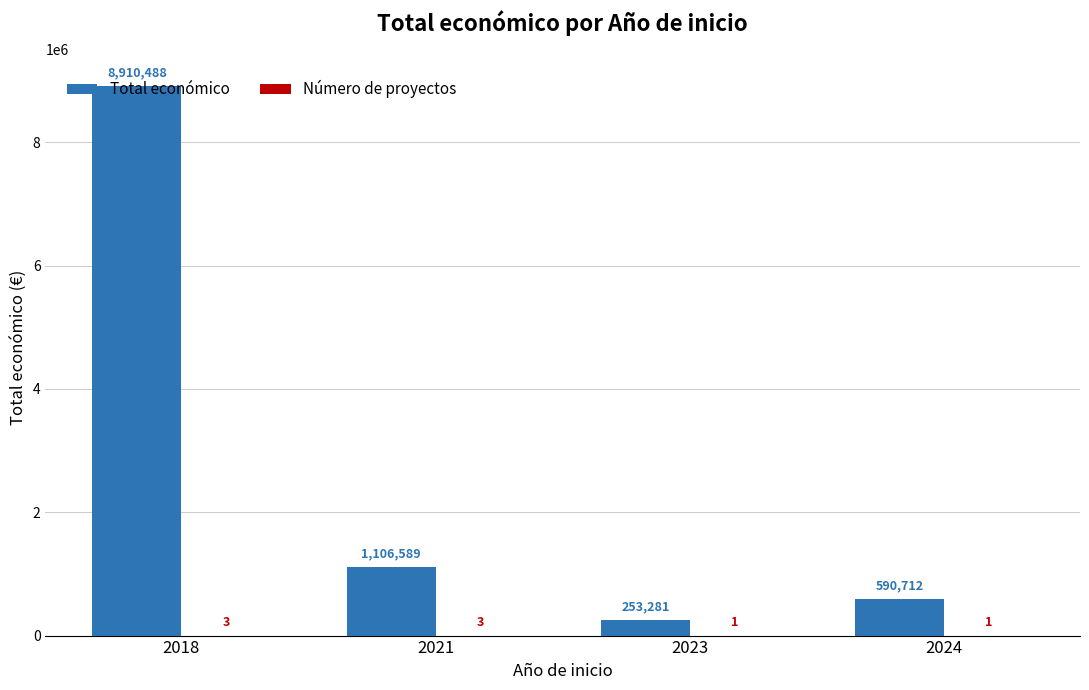

What is the sum of the Total económico values at 2023 and 2024?

843993